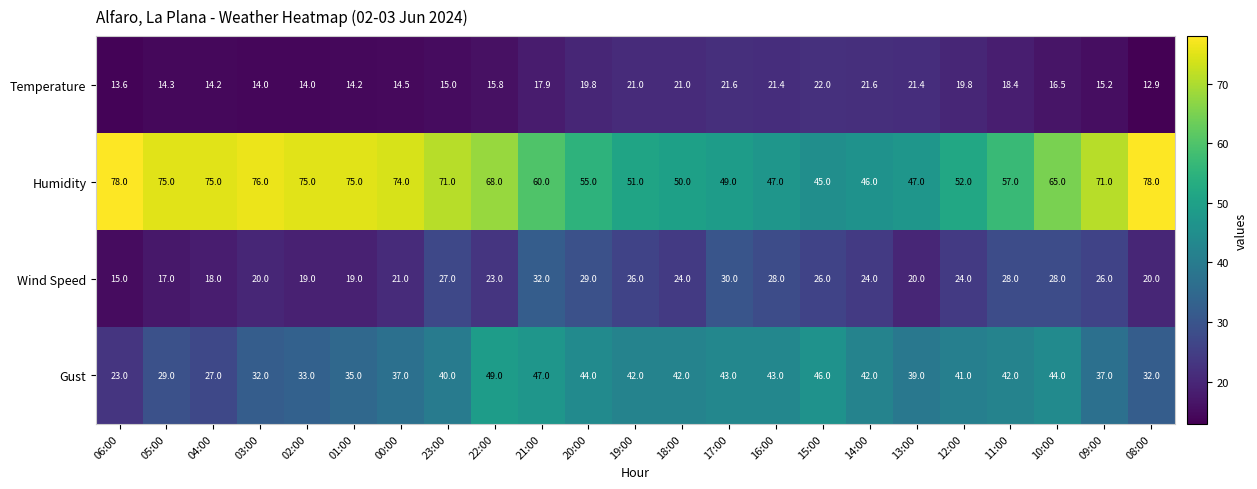

At which label does Wind Speed reach its minimum?

06:00